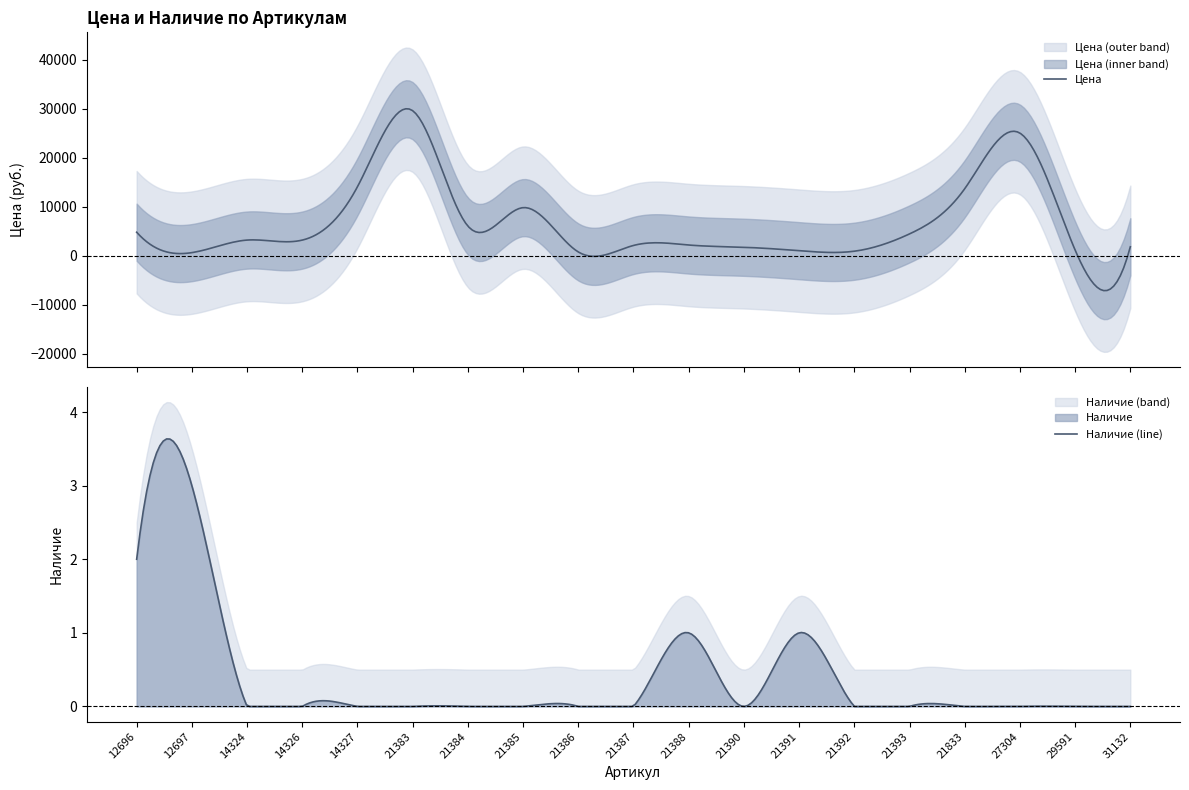

What is the value of the Цена point at the 8th from the left?

9815